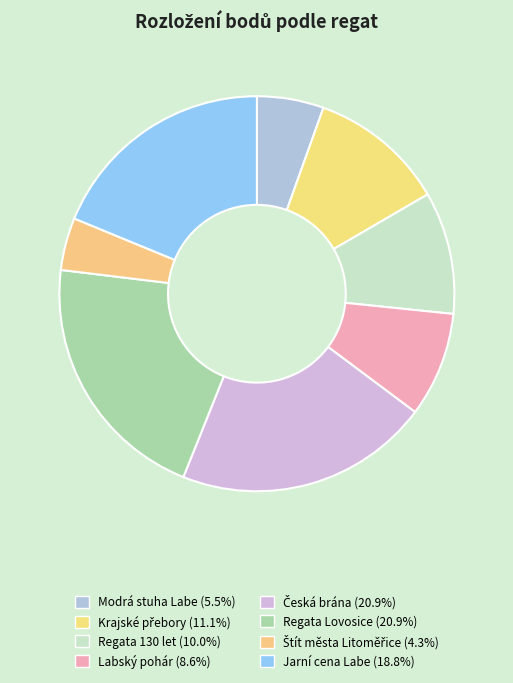

Which slice is the smallest?

Štít města Litoměřice